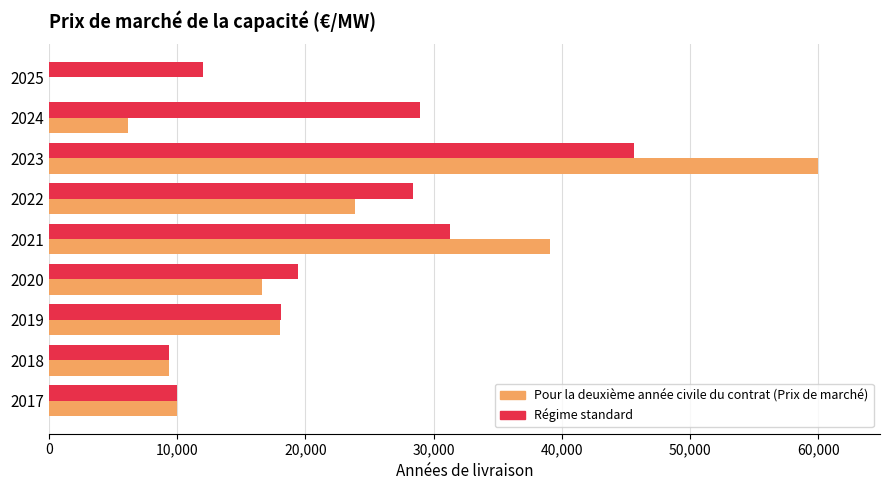

How many categories are shown in the chart?

9